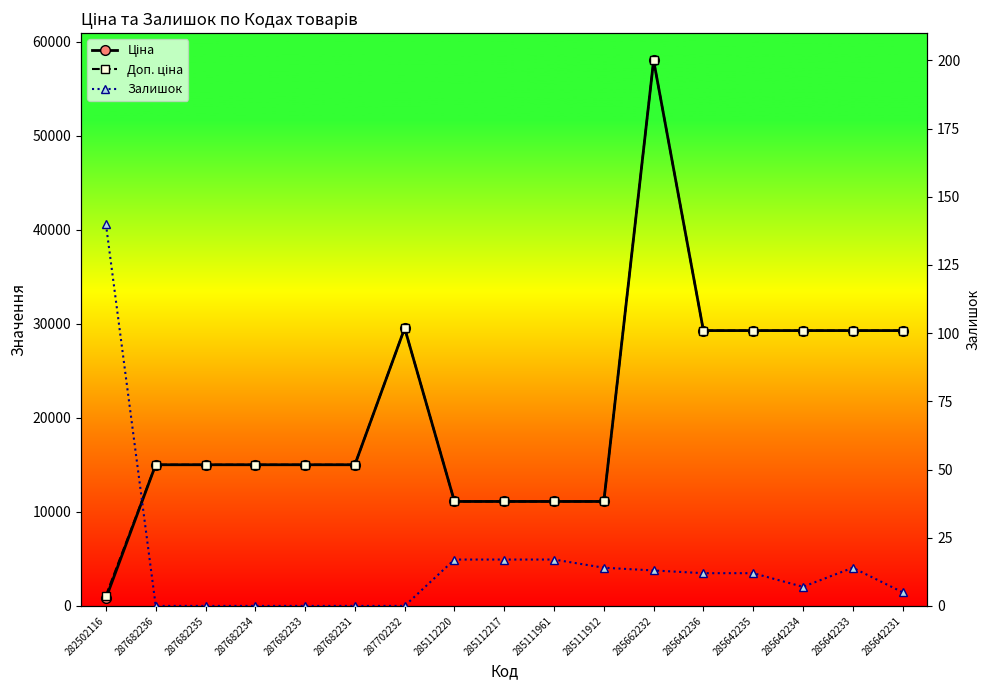

True or false: Доп. ціна has more than 0 points higher than both neighbors.

True